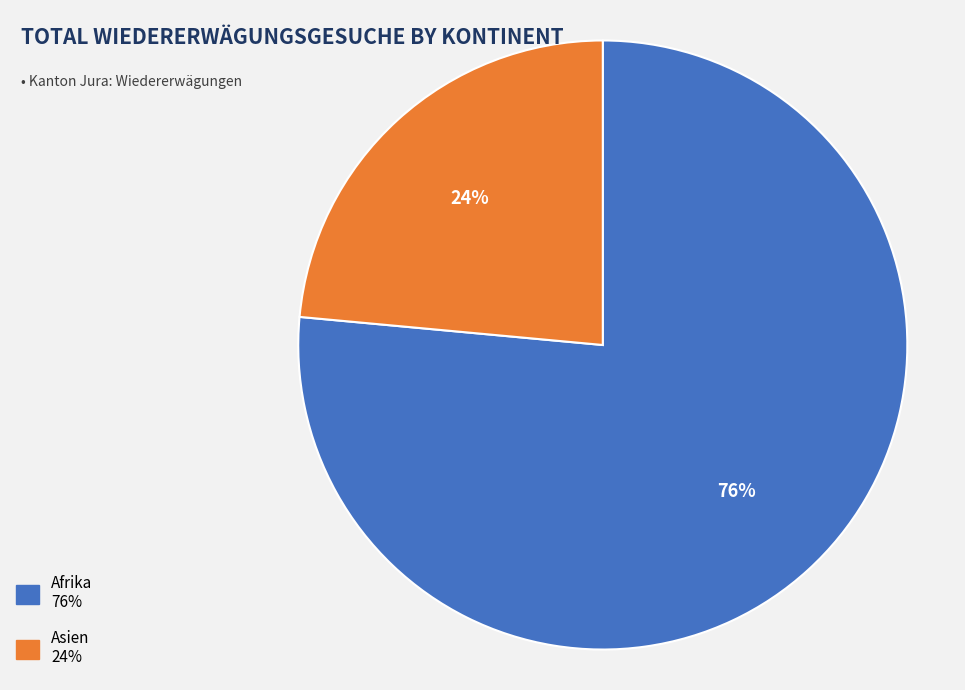

To the nearest percent, what is the average slice percentage?

50%